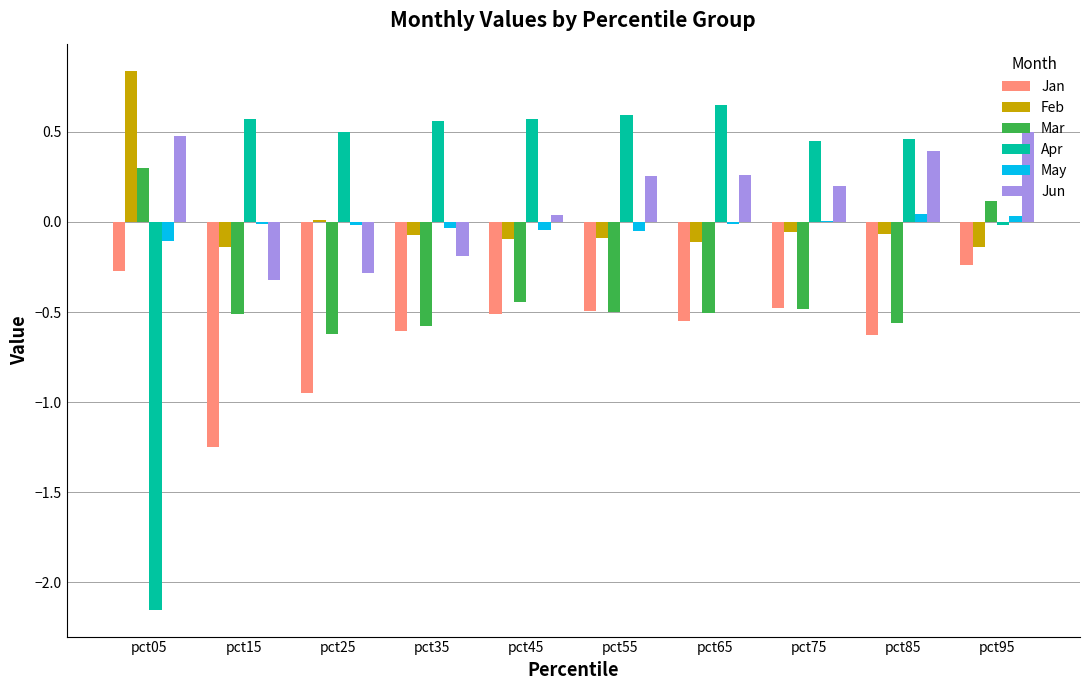

How many groups of bars are there?

10